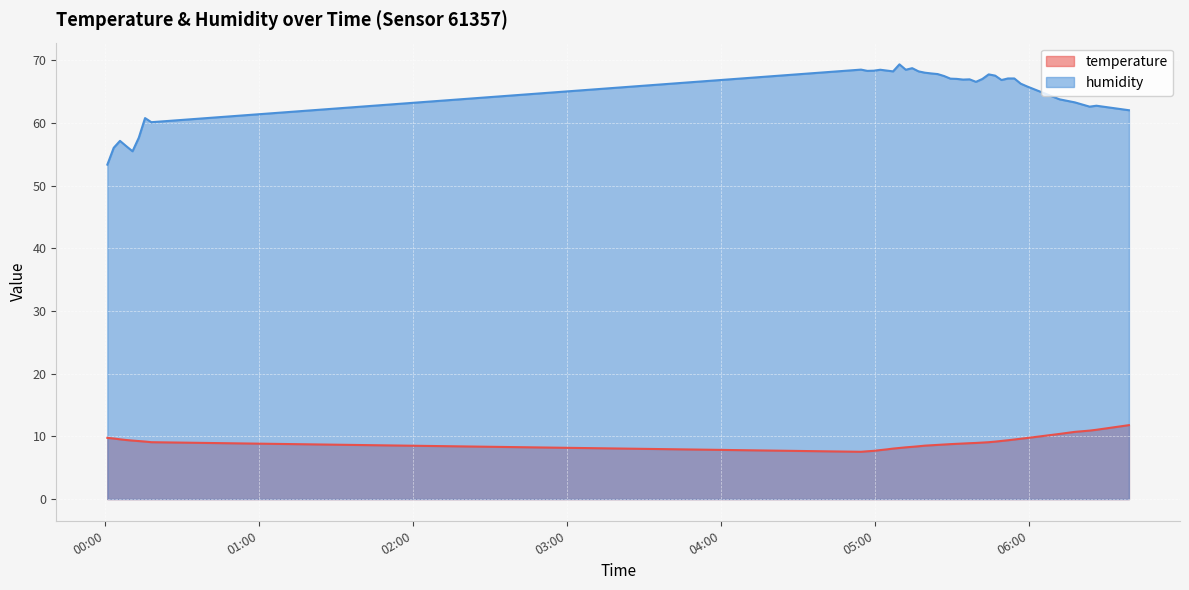

What is the difference between the highest and lowest values at 2023-05-02T06:11:53?

53.4